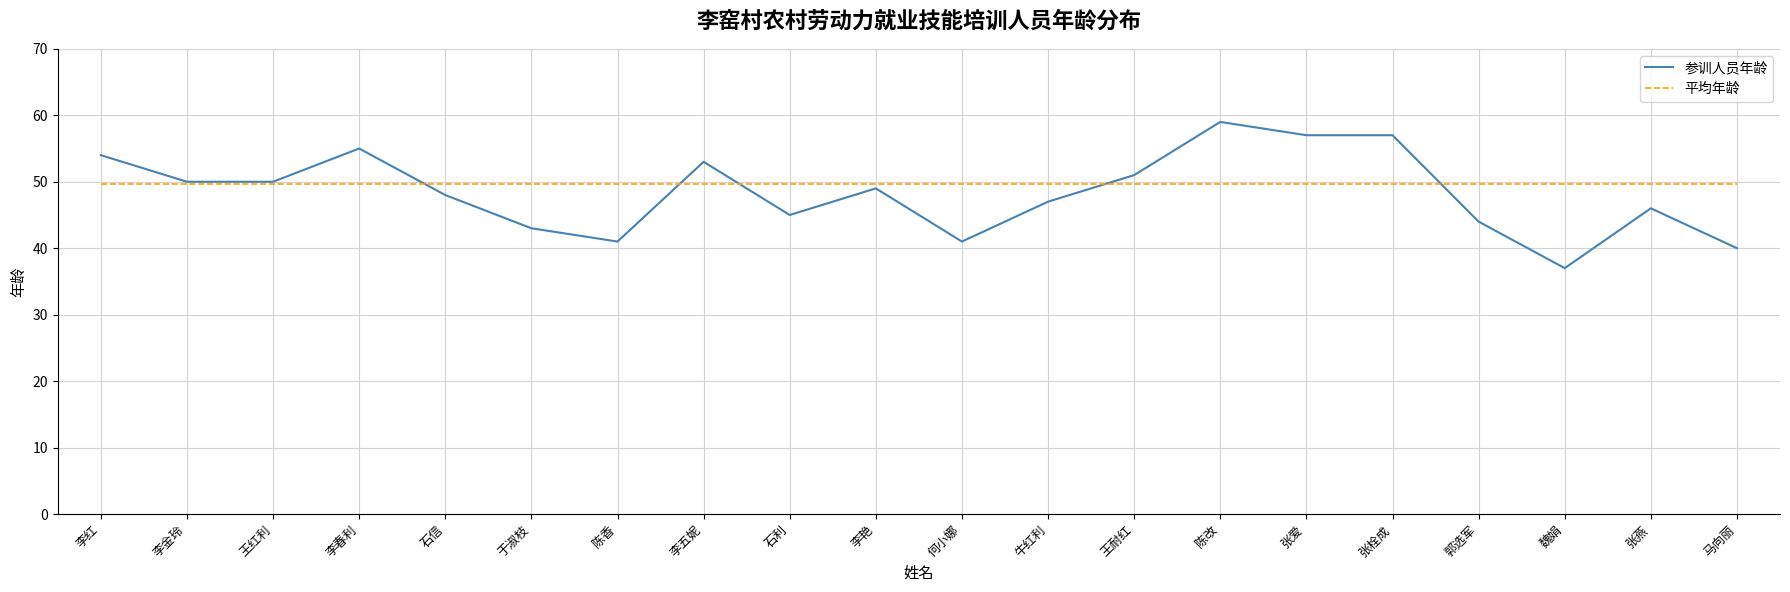

At which category is the sum across all series the highest?

陈改